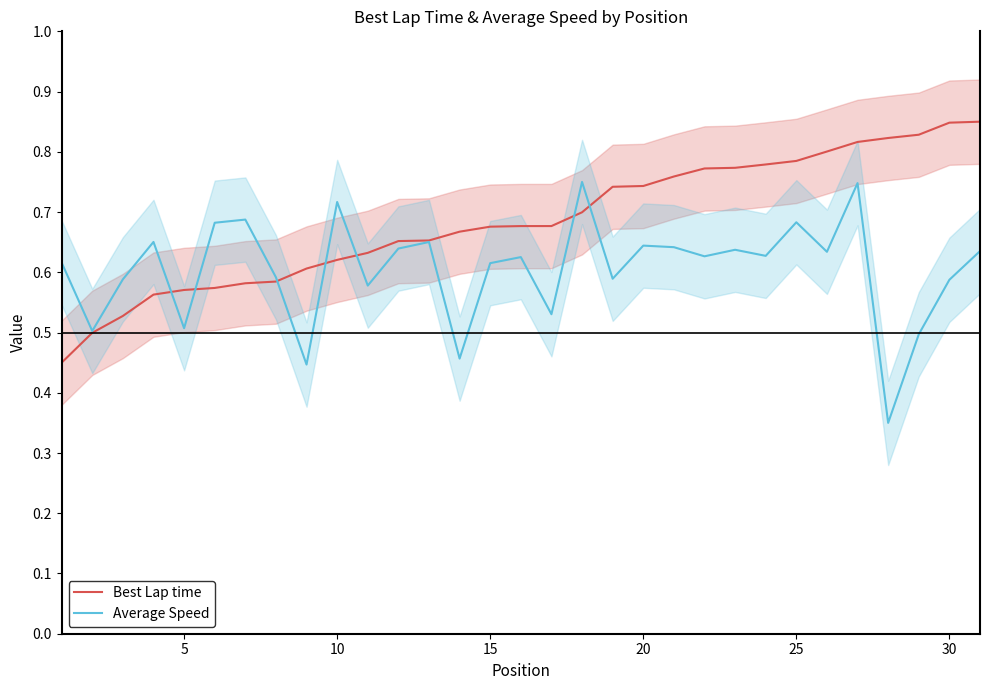

Reading left to right, what are all the values shown in this chart?

Best Lap time: 0.5	0.5	0.5	0.6	0.6	0.6	0.6	0.6	0.6	0.6	0.6	0.7	0.7	0.7	0.7	0.7	0.7	0.7	0.7	0.7	0.8	0.8	0.8	0.8	0.8	0.8	0.8	0.8	0.8	0.8	0.9
Average Speed: 0.6	0.5	0.6	0.7	0.5	0.7	0.7	0.6	0.4	0.7	0.6	0.6	0.7	0.5	0.6	0.6	0.5	0.8	0.6	0.6	0.6	0.6	0.6	0.6	0.7	0.6	0.7	0.3	0.5	0.6	0.6